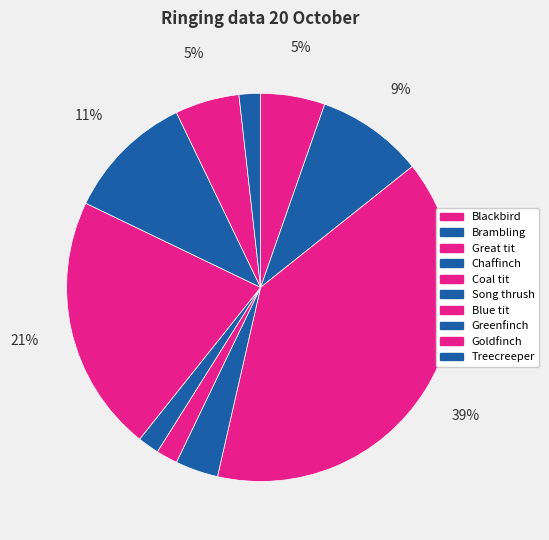

What percentage is NOT represented by Song thrush?

98.2%